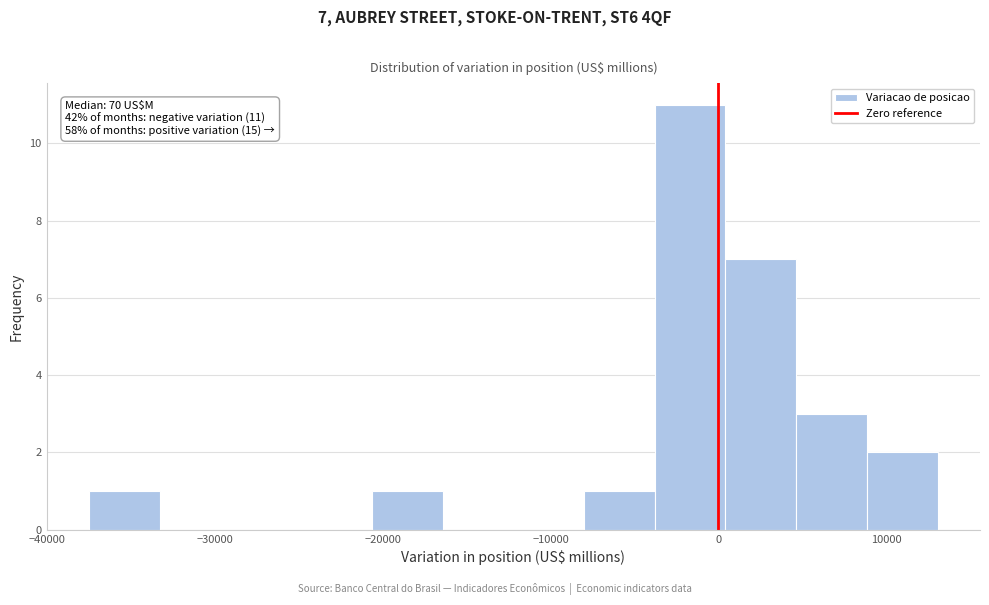

Which range on the x-axis has the tallest bar?

-4000 to 0